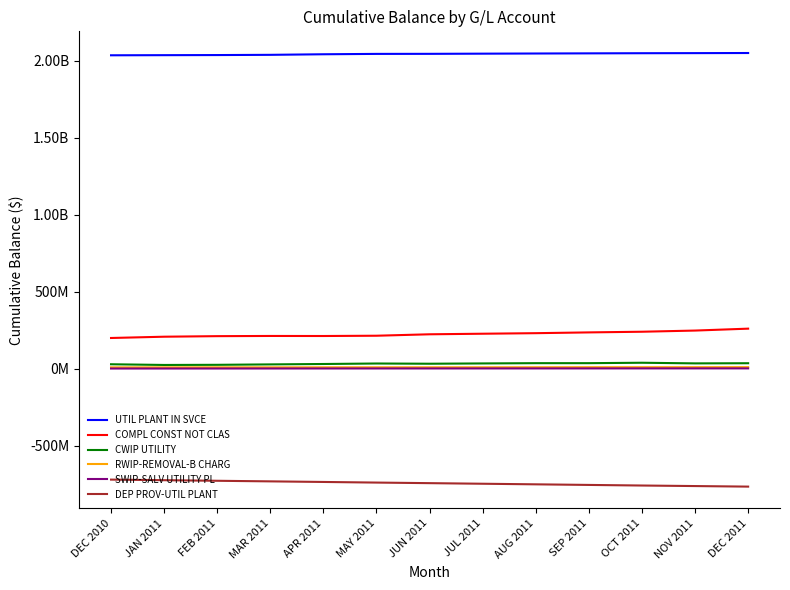

Reading left to right, transcribe all the data shown in this chart.

UTIL PLANT IN SVCE: DEC 2010=2033988905.8	JAN 2011=2034770470.1	FEB 2011=2035483780.0	MAR 2011=2036953558.6	APR 2011=2040656838.2	MAY 2011=2043043923.7	JUN 2011=2043410459.2	JUL 2011=2044541699.2	AUG 2011=2045569787.3	SEP 2011=2046535483.3	OCT 2011=2047432704.3	NOV 2011=2048001580.0	DEC 2011=2048760596.6
COMPL CONST NOT CLAS: DEC 2010=199806197.0	JAN 2011=208099636.8	FEB 2011=211698940.0	MAR 2011=212973719.1	APR 2011=212657470.0	MAY 2011=214494095.9	JUN 2011=223801172.8	JUL 2011=227492102.0	AUG 2011=231015505.1	SEP 2011=236056387.9	OCT 2011=240386696.7	NOV 2011=247961454.4	DEC 2011=260374072.1
CWIP UTILITY: DEC 2010=29324342.7	JAN 2011=24826708.9	FEB 2011=25748097.2	MAR 2011=28464153.2	APR 2011=31071411.8	MAY 2011=34276030.6	JUN 2011=32813639.9	JUL 2011=34740469.7	AUG 2011=36440001.2	SEP 2011=36459442.2	OCT 2011=39156253.5	NOV 2011=35087515.0	DEC 2011=36051431.0
RWIP-REMOVAL-B CHARG: DEC 2010=9213028.8	JAN 2011=9121235.6	FEB 2011=9320996.9	MAR 2011=9292456.8	APR 2011=9580781.0	MAY 2011=9605102.5	JUN 2011=9598833.3	JUL 2011=9659632.3	AUG 2011=9896350.3	SEP 2011=10249499.3	OCT 2011=10267219.0	NOV 2011=10333232.4	DEC 2011=10609203.3
SWIP-SALV UTILITY PL: DEC 2010=1624545.0	JAN 2011=1710857.1	FEB 2011=1789093.8	MAR 2011=1865538.4	APR 2011=1950934.8	MAY 2011=2034248.5	JUN 2011=2115939.1	JUL 2011=2202080.8	AUG 2011=2261130.9	SEP 2011=2348392.1	OCT 2011=2433286.9	NOV 2011=2507353.4	DEC 2011=2573795.9
DEP PROV-UTIL PLANT: DEC 2010=-719039041.0	JAN 2011=-722844901.8	FEB 2011=-726692106.8	MAR 2011=-730444520.2	APR 2011=-734291083.5	MAY 2011=-738312664.5	JUN 2011=-742038180.9	JUL 2011=-745869547.0	AUG 2011=-749702615.5	SEP 2011=-753569874.4	OCT 2011=-757423018.9	NOV 2011=-760906179.8	DEC 2011=-764509222.8